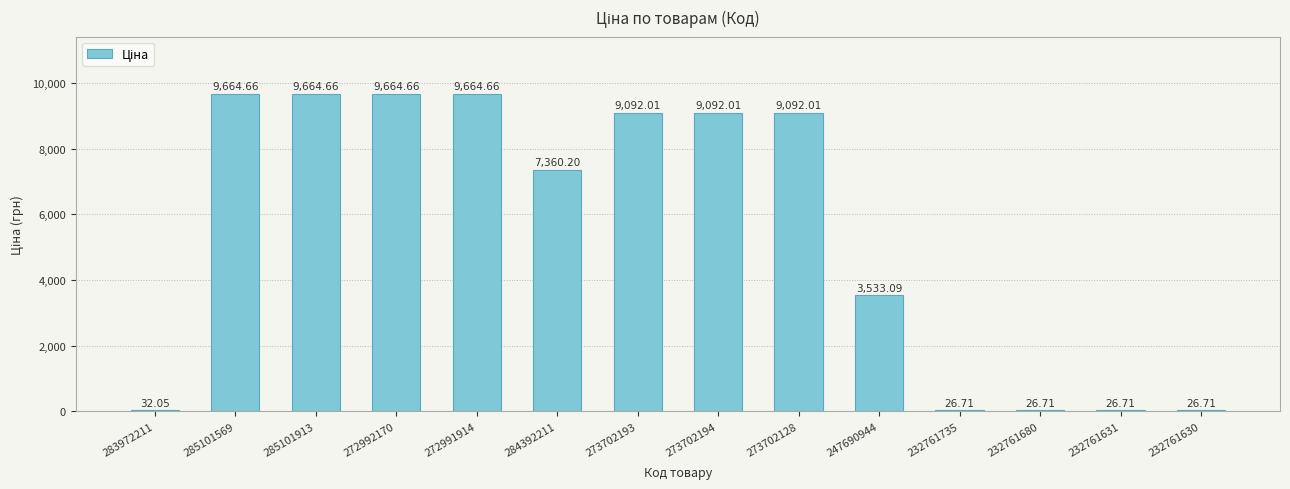

The chart shows a value of 5667.3 at 247690944. True or false?

False